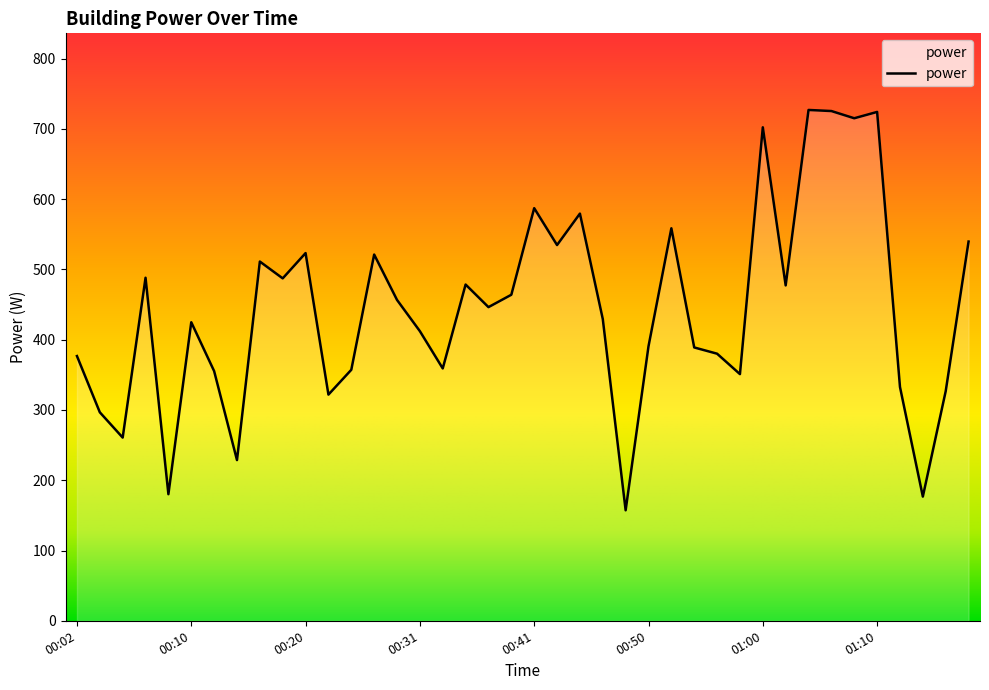

What is the minimum value shown in the chart?

157.2